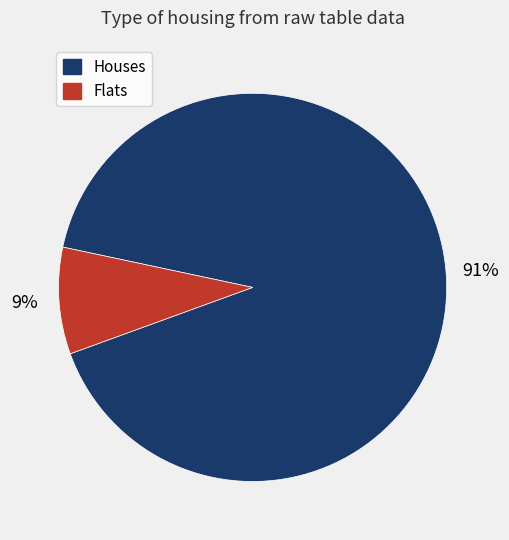

To the nearest percent, what is the average slice percentage?

50%